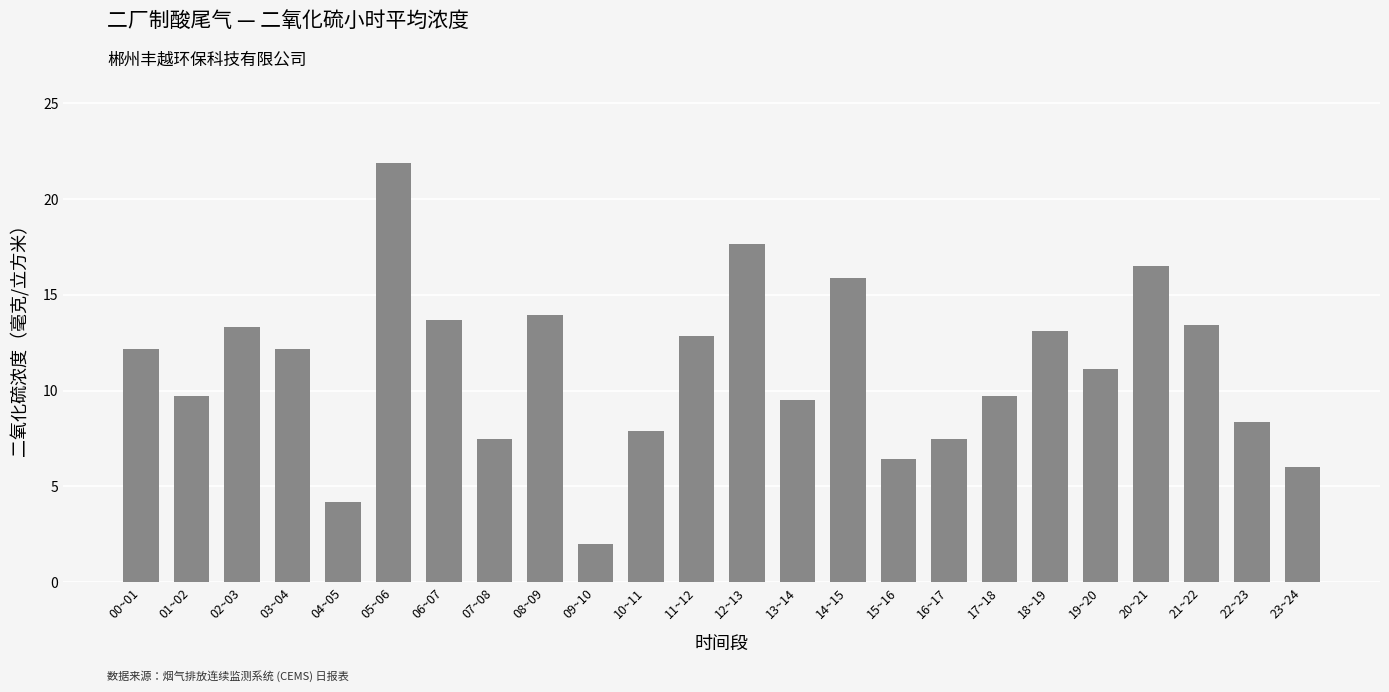

What is the minimum value shown in the chart?

2.0